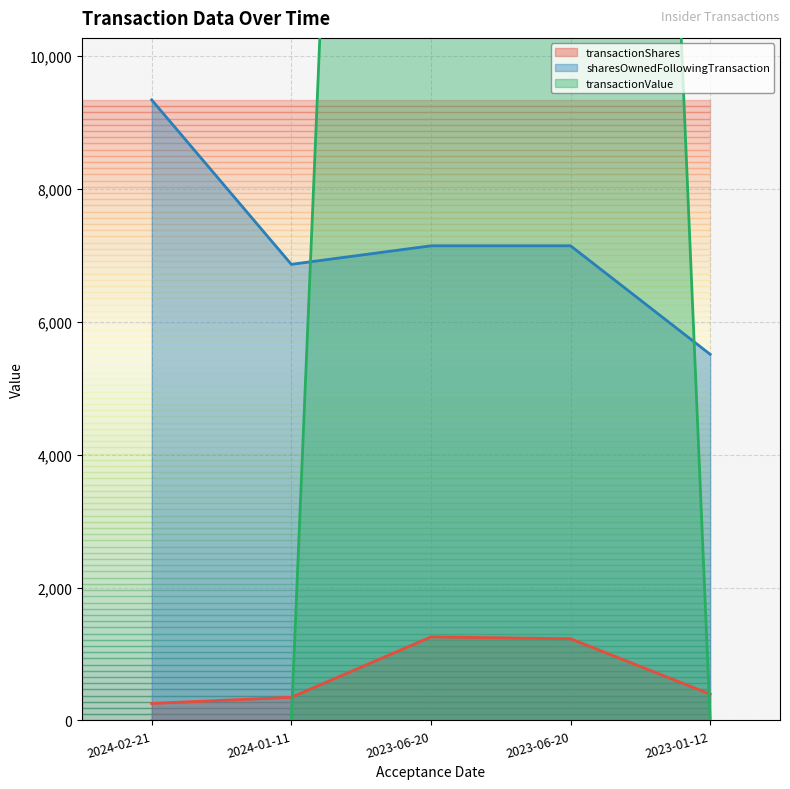

At which label is transactionShares closest to 756?

2023-01-12